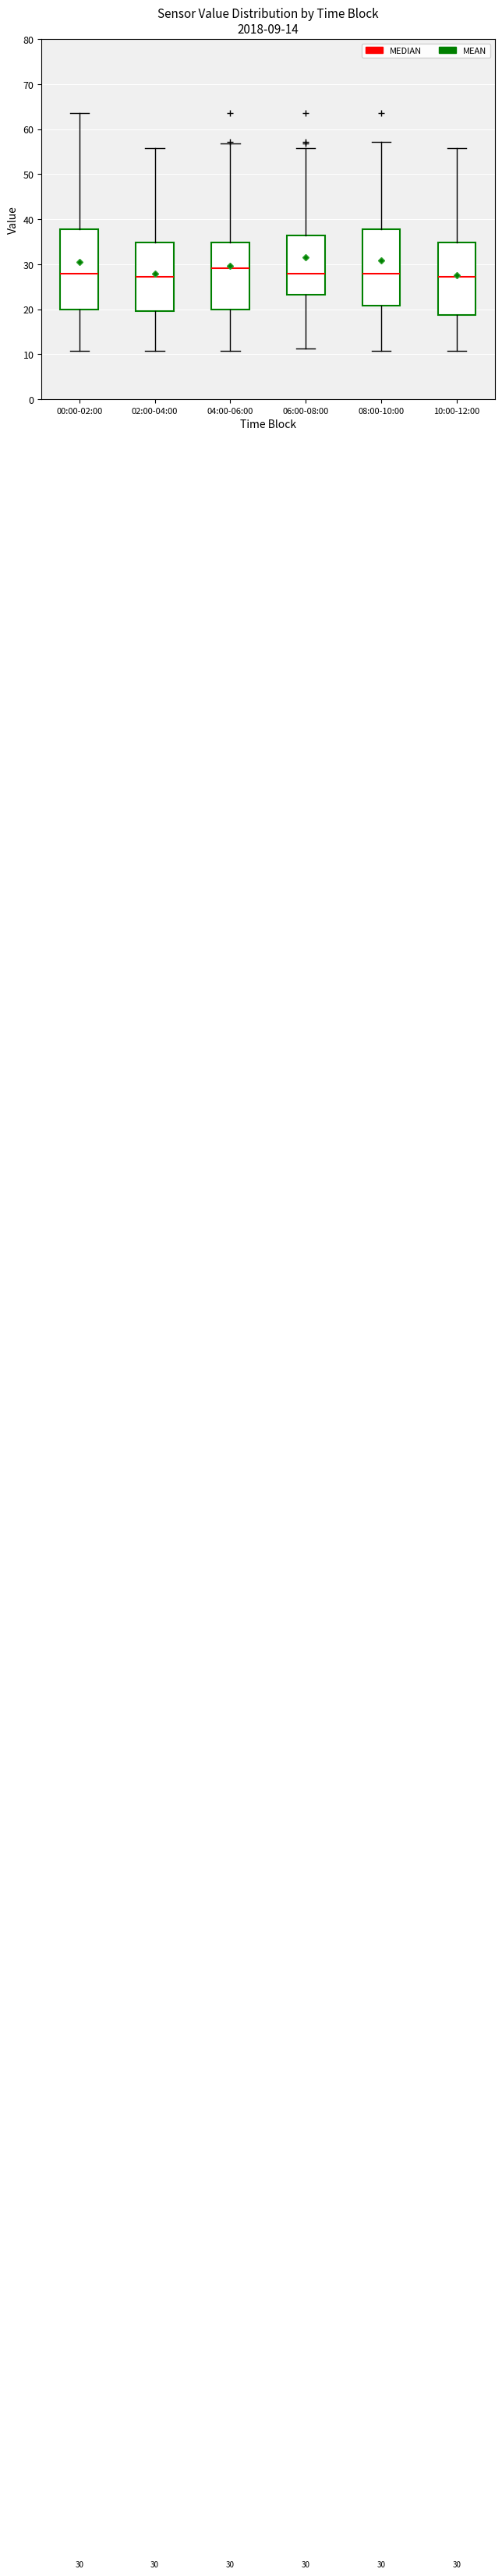

Which box has the highest median line?

04:00-06:00